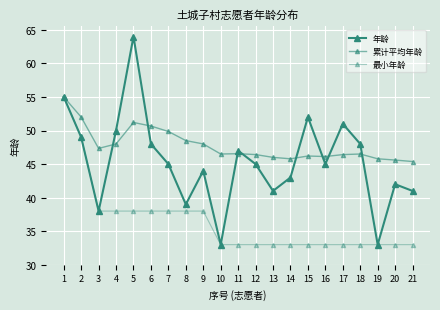

How many data points does each series have?

21